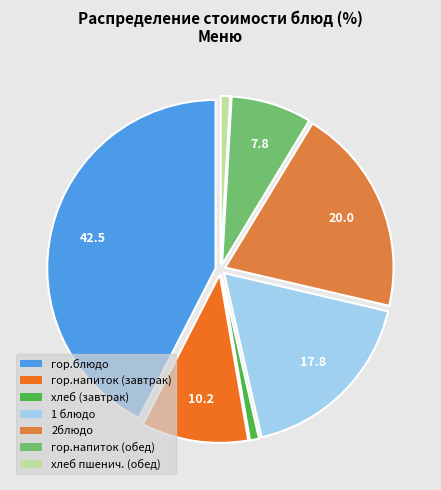

To the nearest percent, what is the average slice percentage?

14%